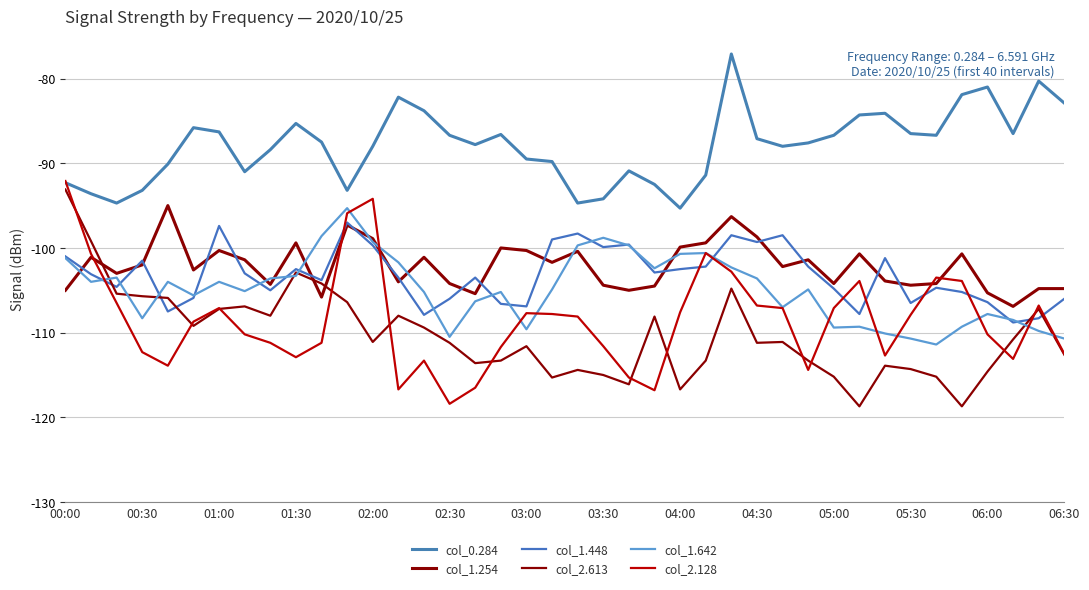

Does the chart have visible grid lines?

Yes